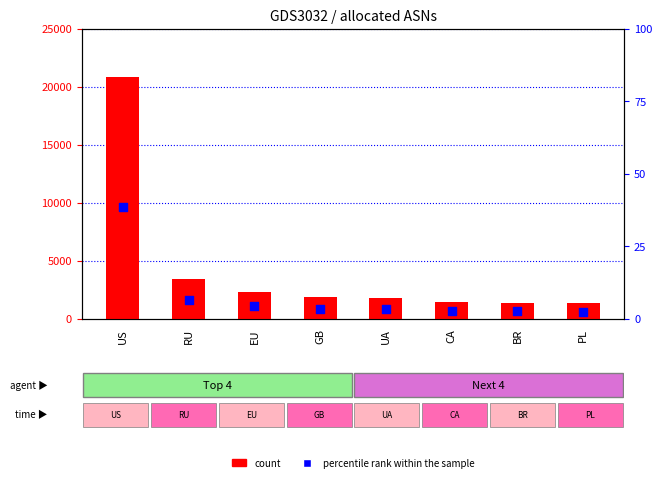

Which series contains the lowest Y value?

percentile rank within the sample